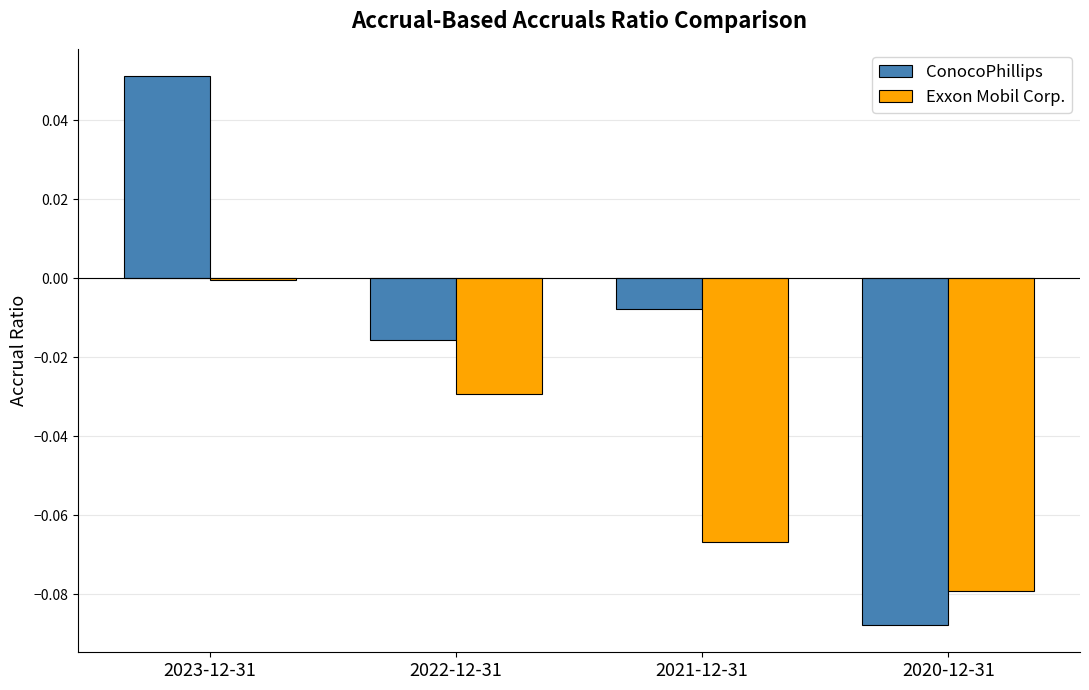

Is it true that Exxon Mobil Corp. equals -0.0 at 2022-12-31?

True